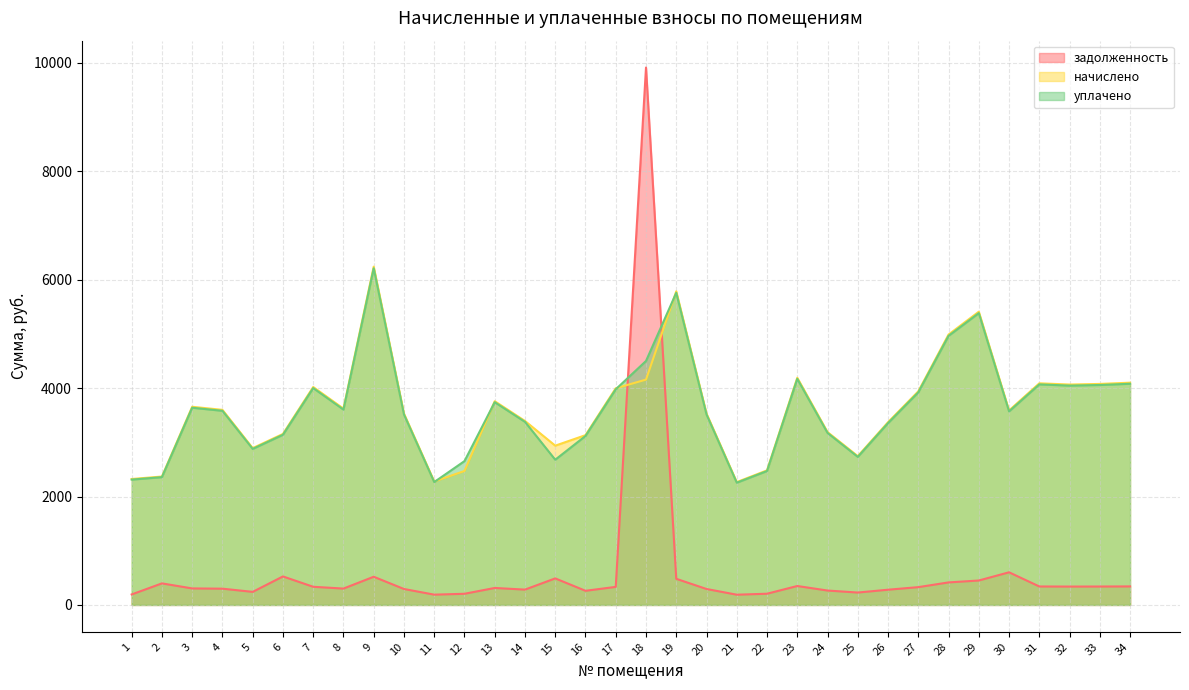

List the labels in order of начислено value, smallest first.

21, 11, 1, 2, 12, 22, 25, 5, 15, 16, 6, 24, 26, 14, 10, 20, 30, 4, 8, 3, 13, 27, 17, 7, 32, 33, 31, 34, 18, 23, 28, 29, 19, 9